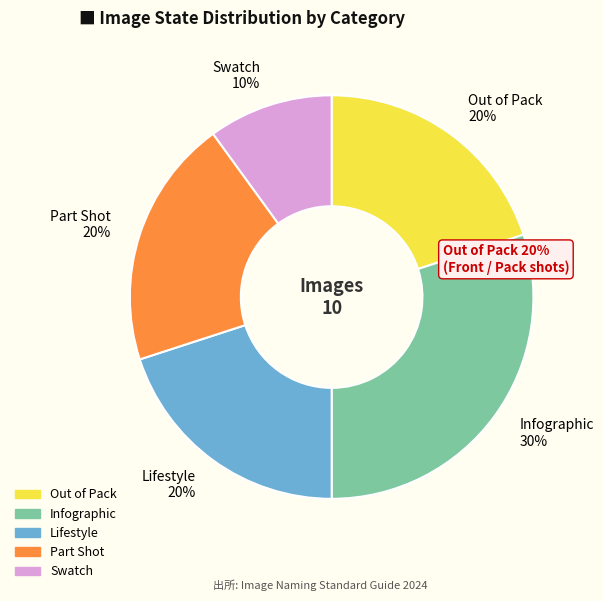

Is the sum of Part Shot 20% and Out of Pack 20% greater than half?

No